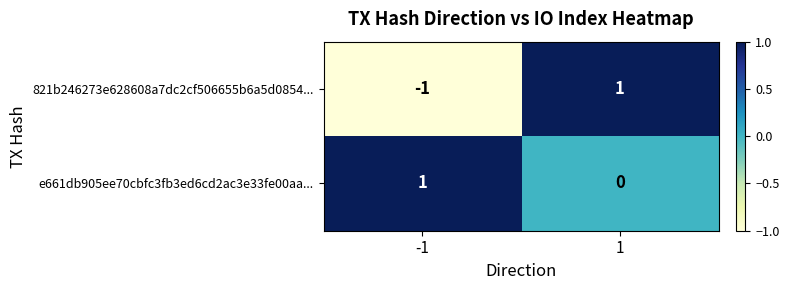

The e661db905ee70cbfc3fb3ed6cd2ac3e33fe00aa... series shows 1 at -1. True or false?

True